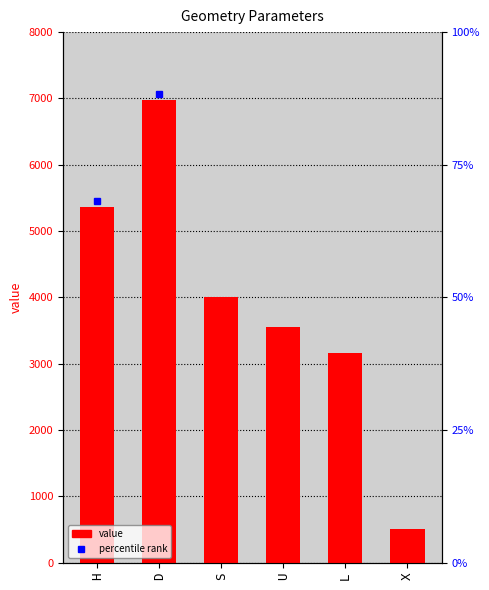

The chart shows a value of 510 at X. True or false?

True